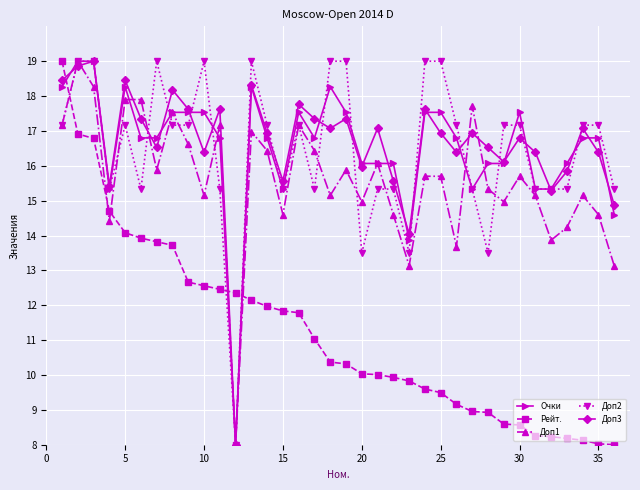

What is the value of the Доп1 point at the 33rd from the left?

14.2